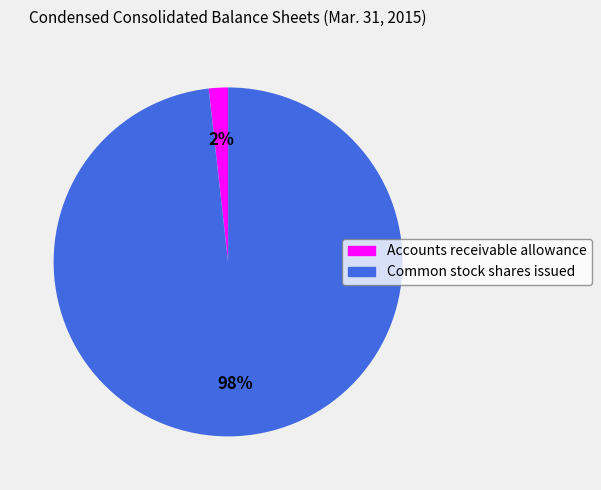

Rank the categories by value from highest to lowest.

Common stock shares issued, Accounts receivable allowance